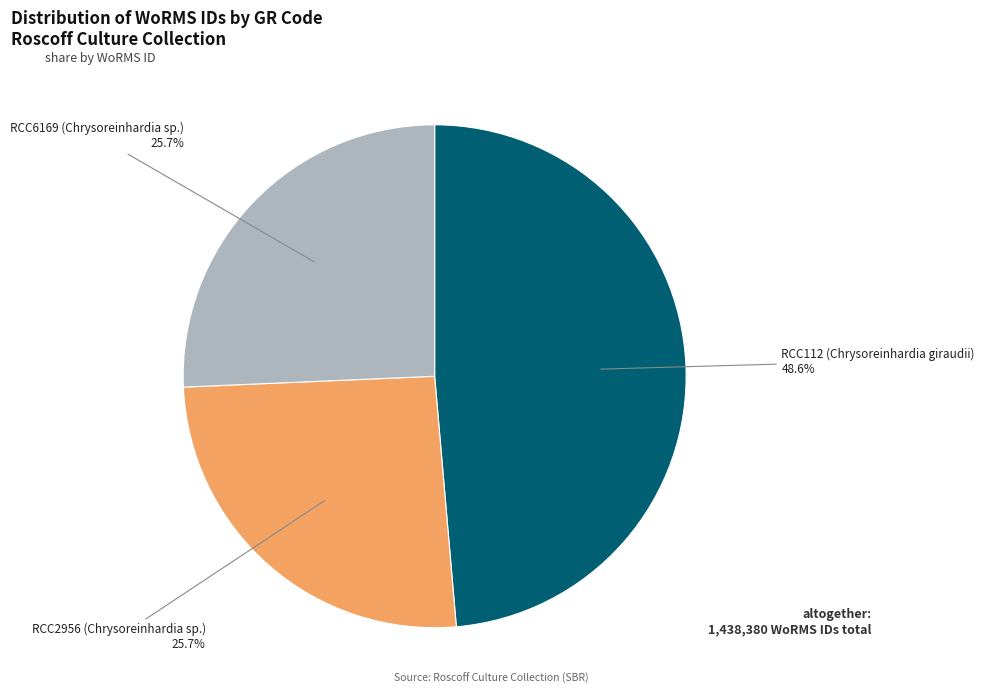

Which category has the biggest portion of the pie?

RCC112 (Chrysoreinhardia giraudii)